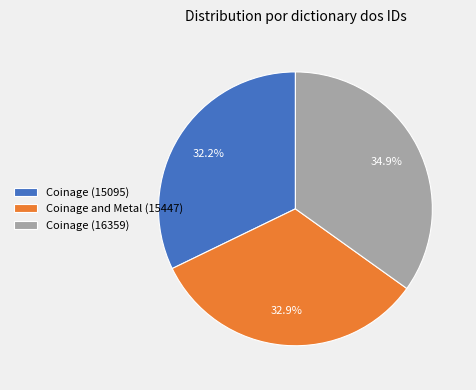

Count the number of slices in the pie.

3